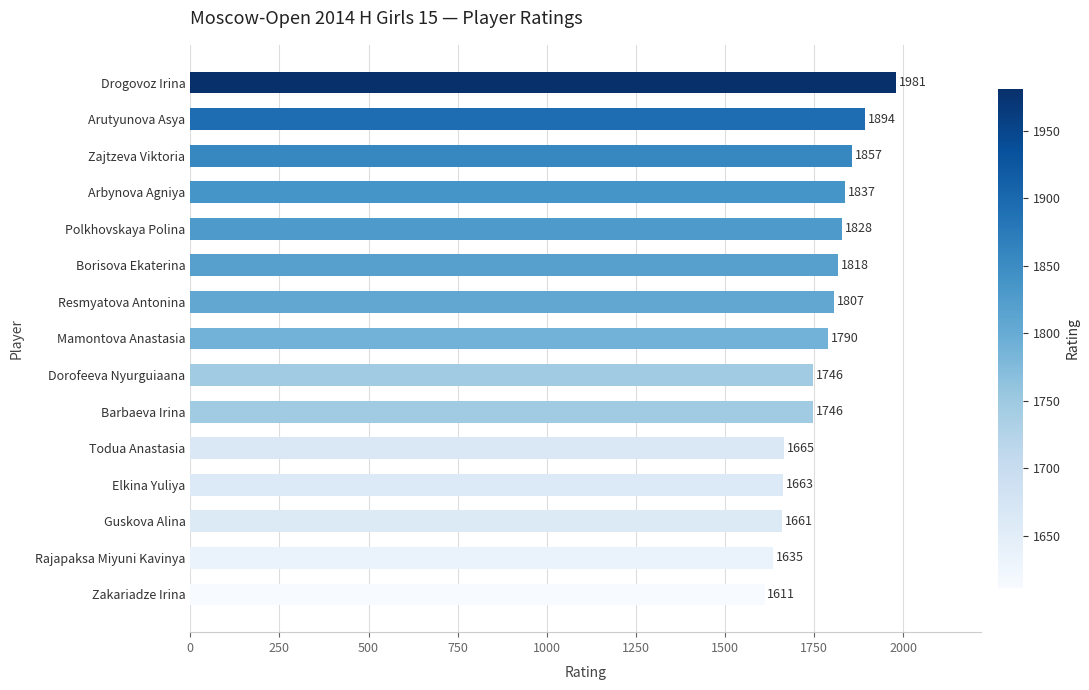

Where is the data nearest to the value 1796?

Mamontova Anastasia